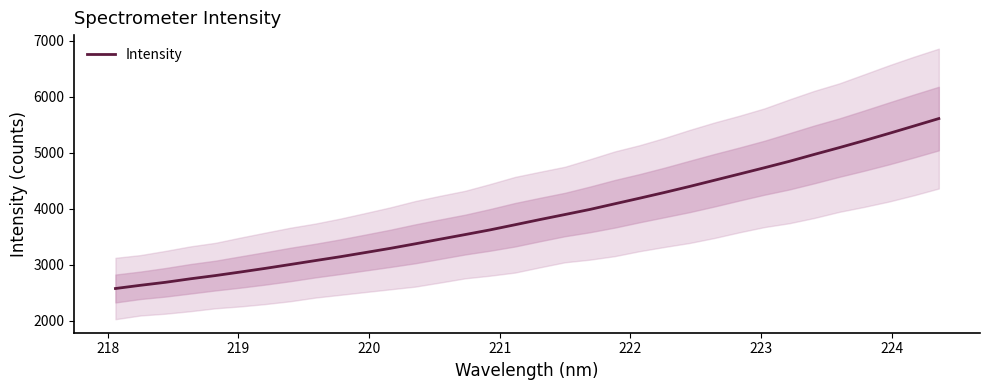

True or false: the data has more than 1 interior local peaks.

False